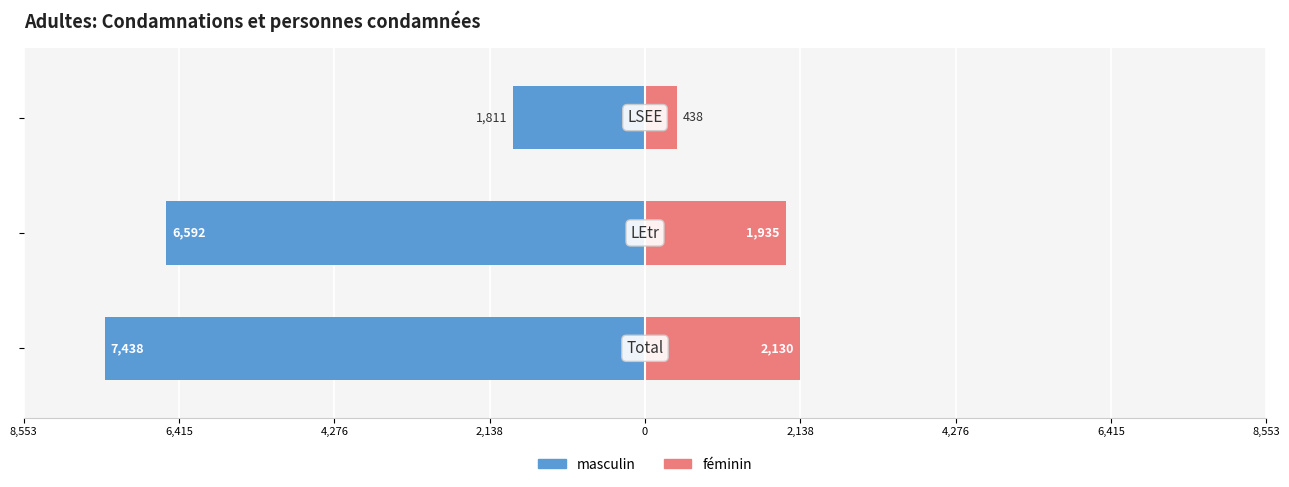

What are all the series names shown in the legend?

masculin, féminin